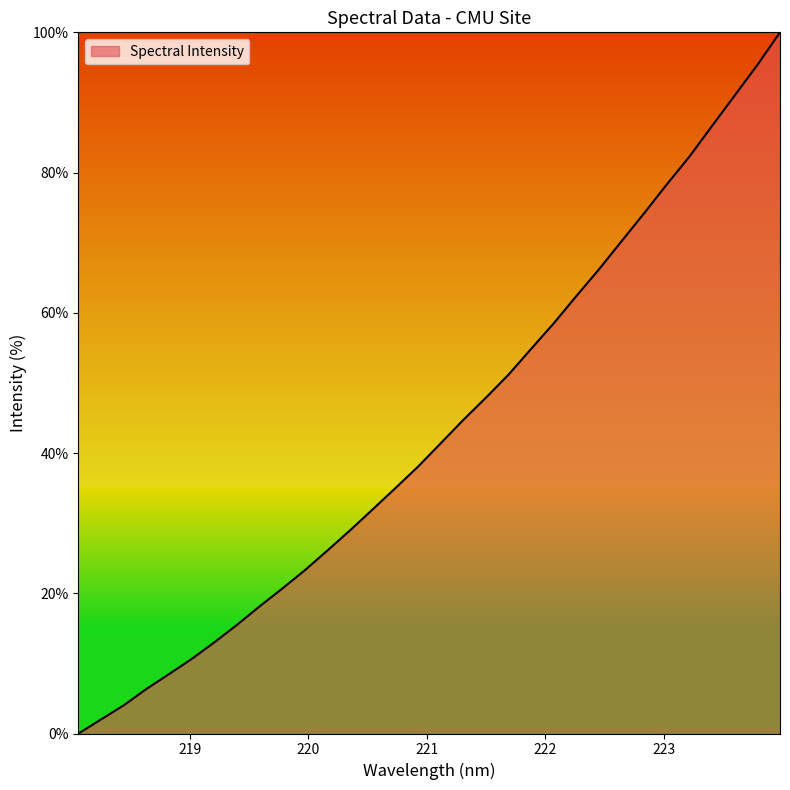

What is the difference between the maximum and minimum values?

100.0